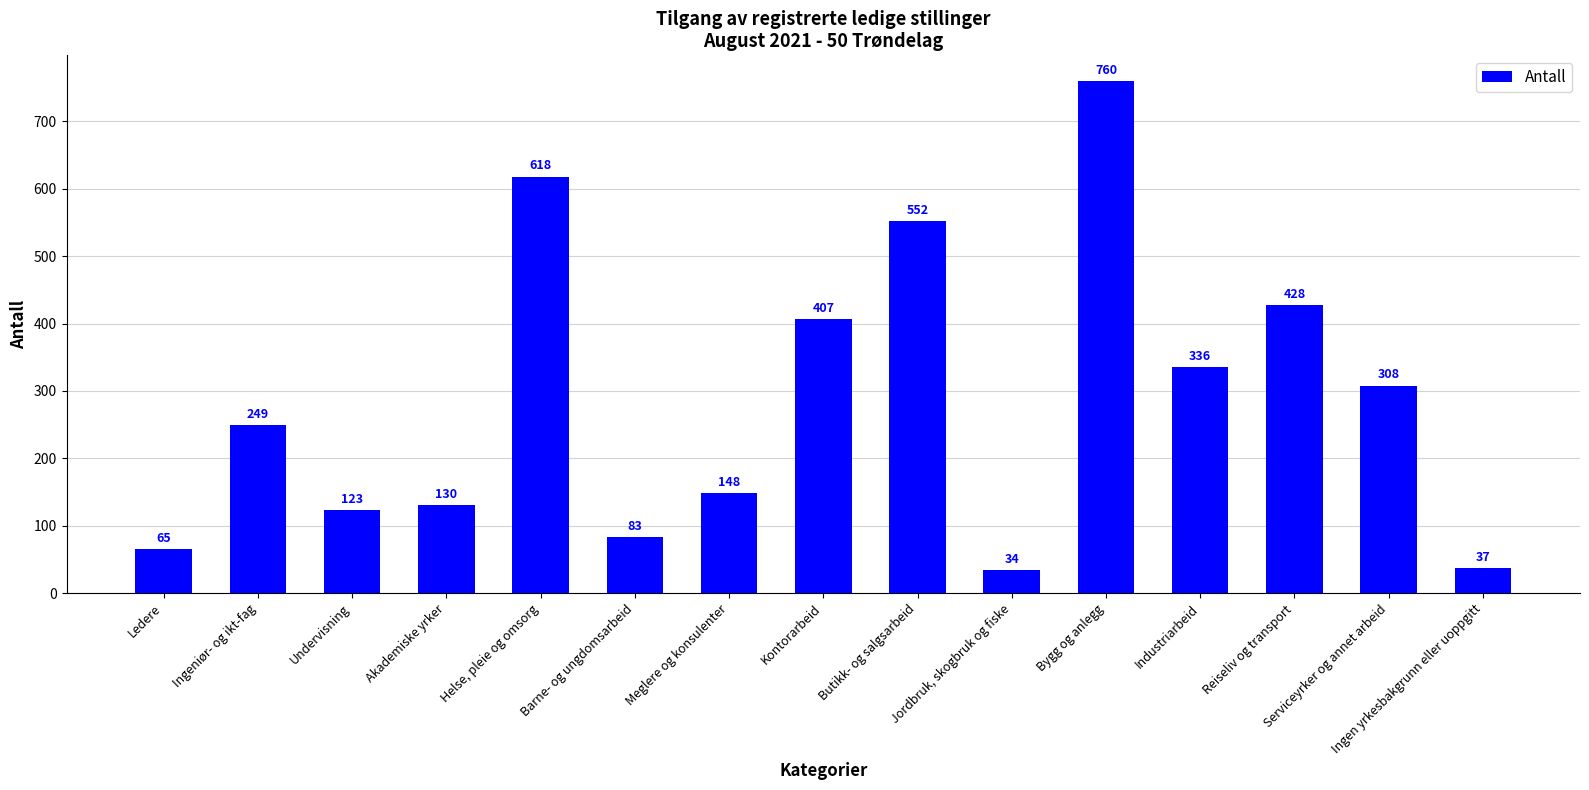

Reading left to right, list all the values displayed in this chart.

Ledere=65	Ingeniør- og ikt-fag=249	Undervisning=123	Akademiske yrker=130	Helse, pleie og omsorg=618	Barne- og ungdomsarbeid=83	Meglere og konsulenter=148	Kontorarbeid=407	Butikk- og salgsarbeid=552	Jordbruk, skogbruk og fiske=34	Bygg og anlegg=760	Industriarbeid=336	Reiseliv og transport=428	Serviceyrker og annet arbeid=308	Ingen yrkesbakgrunn eller uoppgitt=37